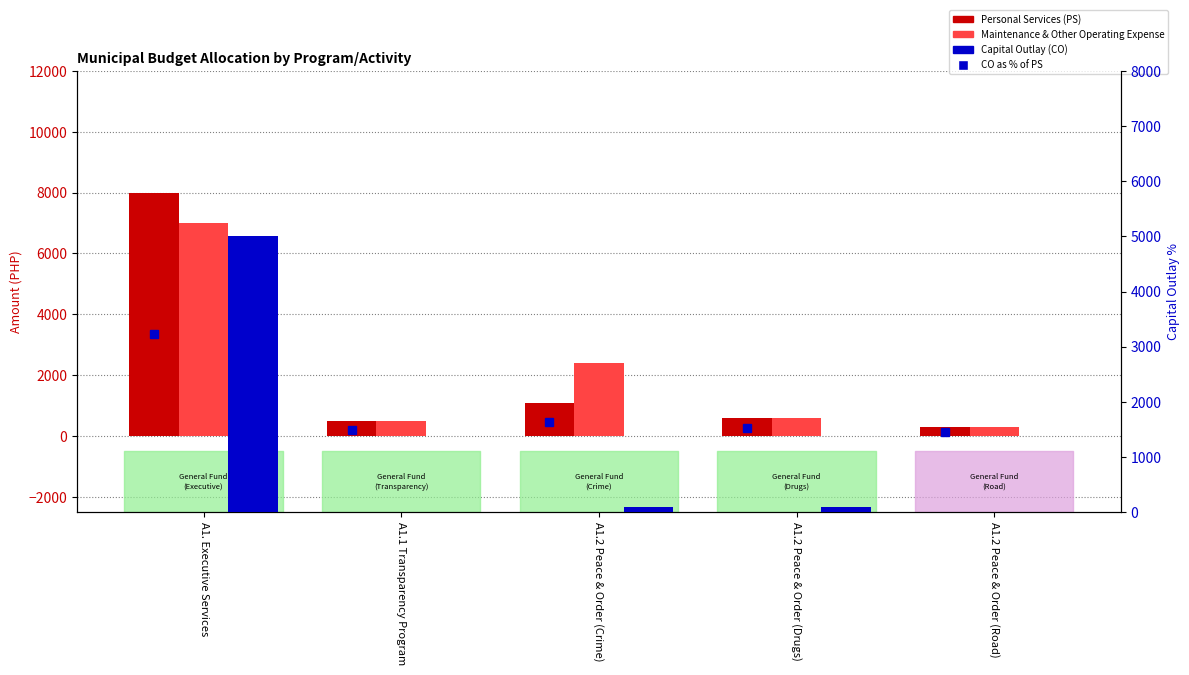

Read the Capital Outlay (CO) value at A1.2 Peace & Order (Crime), to the nearest 100.

100